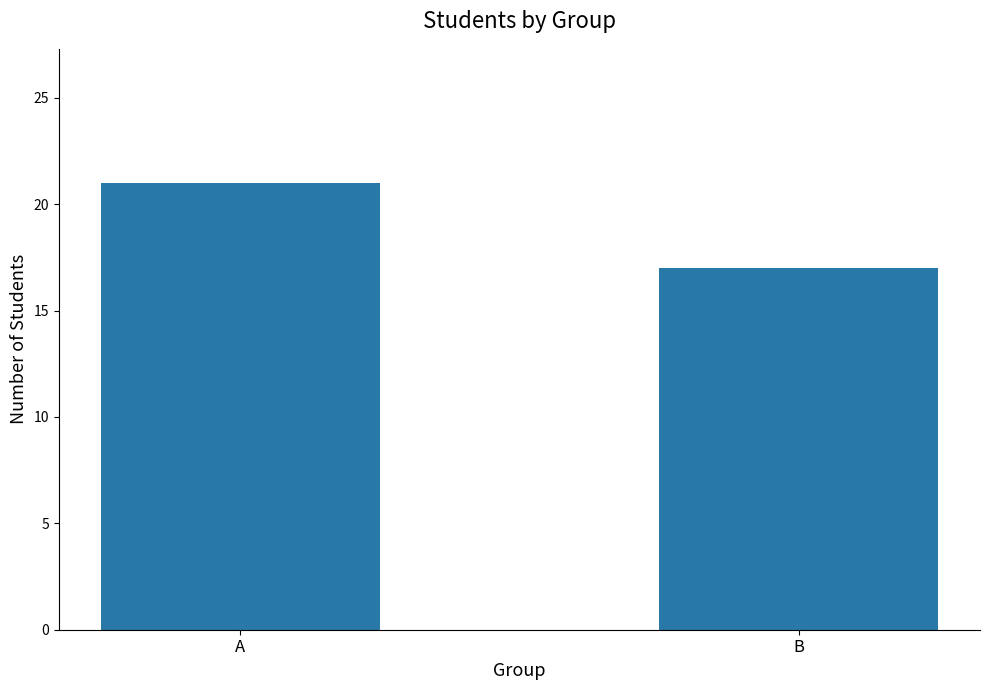

What is the value of the 2nd bar from the left?

17